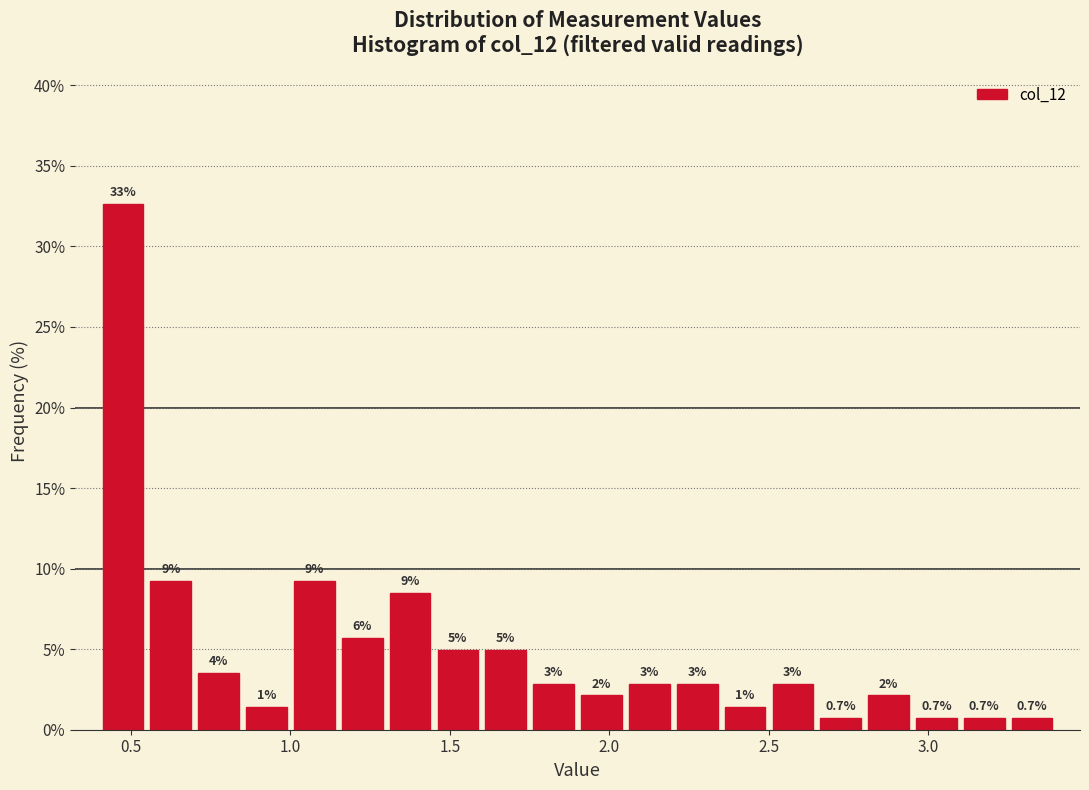

Around what value on the x-axis is the tallest bar? Give the approximate position of its centre, as read against the axis.

0.50